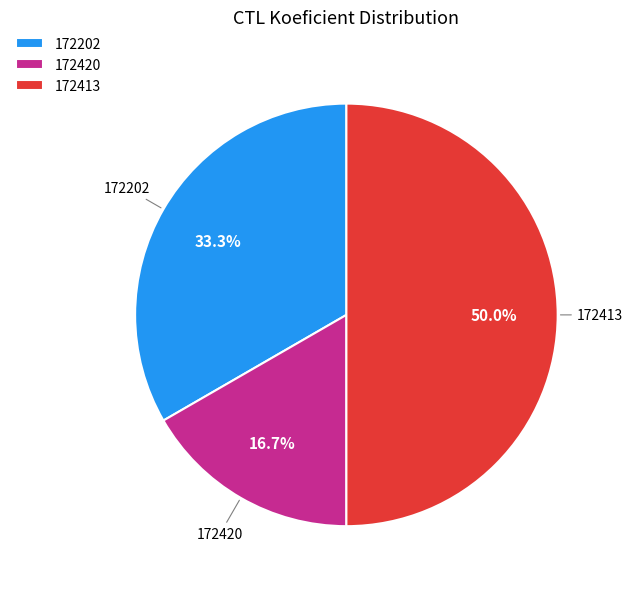

What portion of the pie excludes 172202?

66.7%